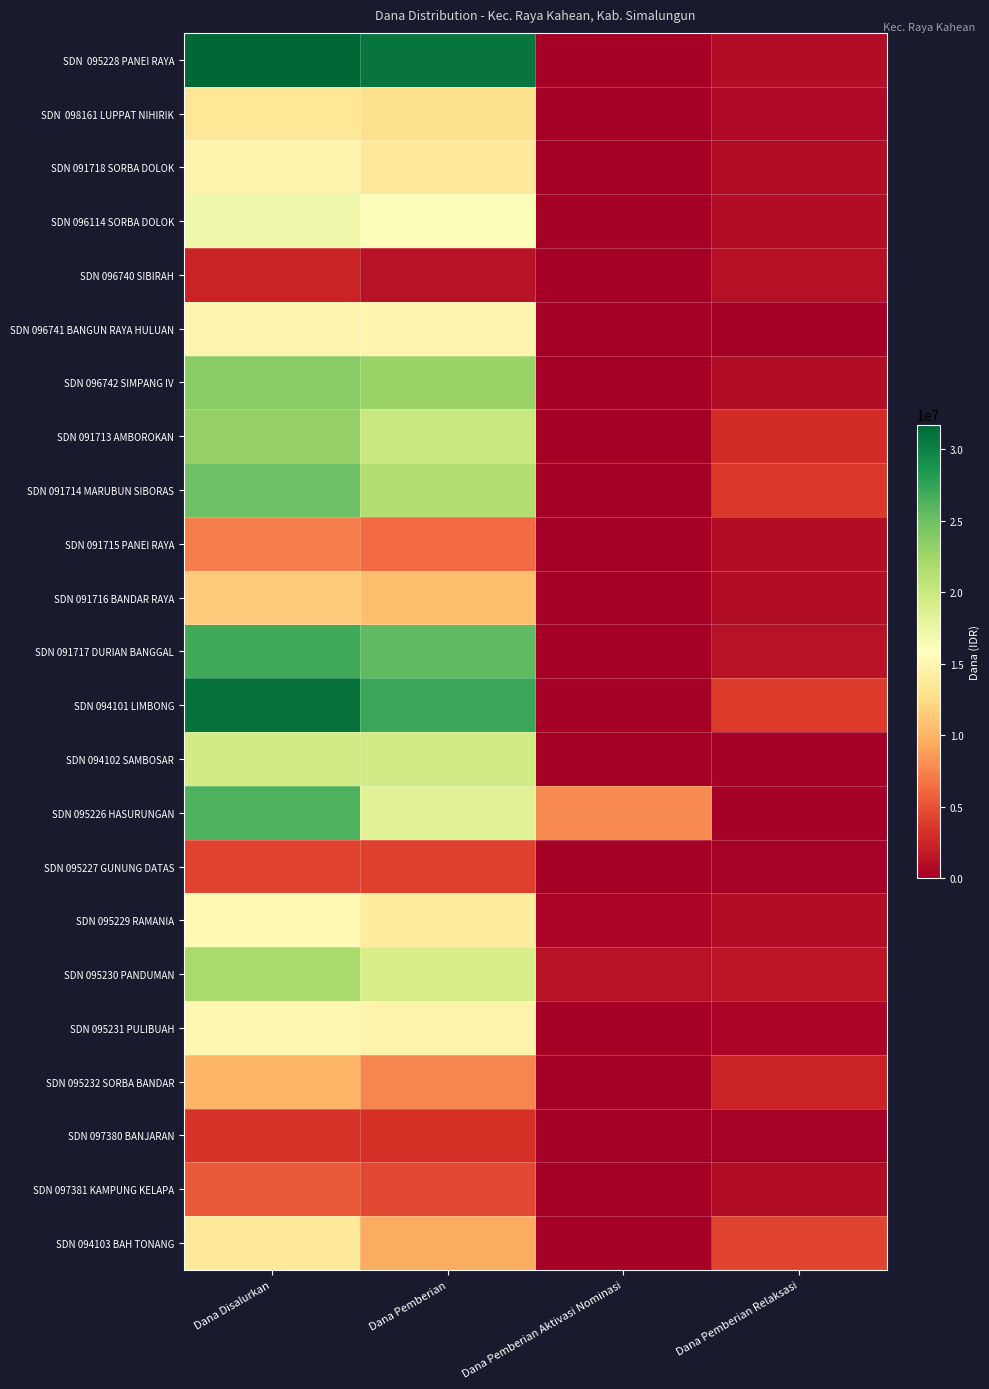

What is the greatest value displayed?

31725000